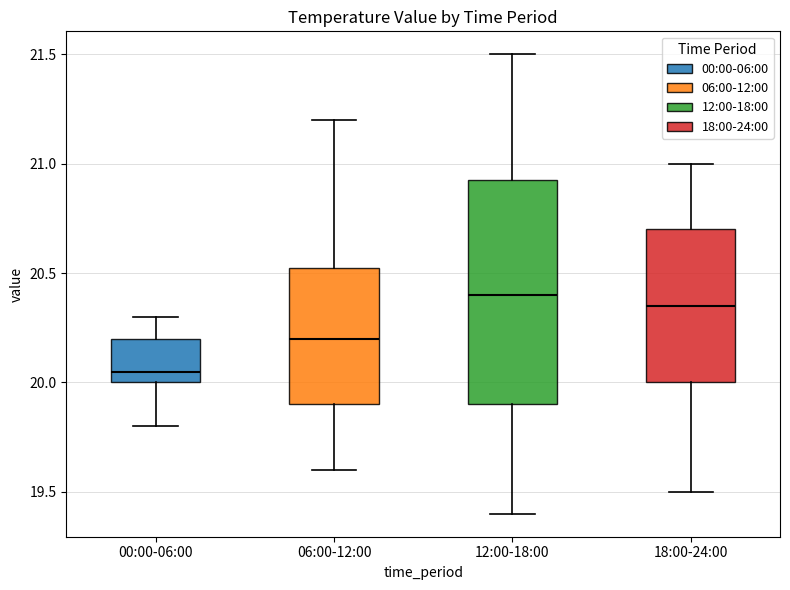

Reading left to right, read every box against the y-axis: the position of its median line, the range the box covers, and the ends of its whiskers. The values are not printed on the chart, so give them approximately, as read against the axis.

00:00-06:00: median 20.05, box 20.00 to 20.20, whiskers 19.80 to 20.30
06:00-12:00: median 20.20, box 19.90 to 20.55, whiskers 19.60 to 21.20
12:00-18:00: median 20.40, box 19.90 to 20.95, whiskers 19.40 to 21.50
18:00-24:00: median 20.35, box 20.00 to 20.70, whiskers 19.50 to 21.00